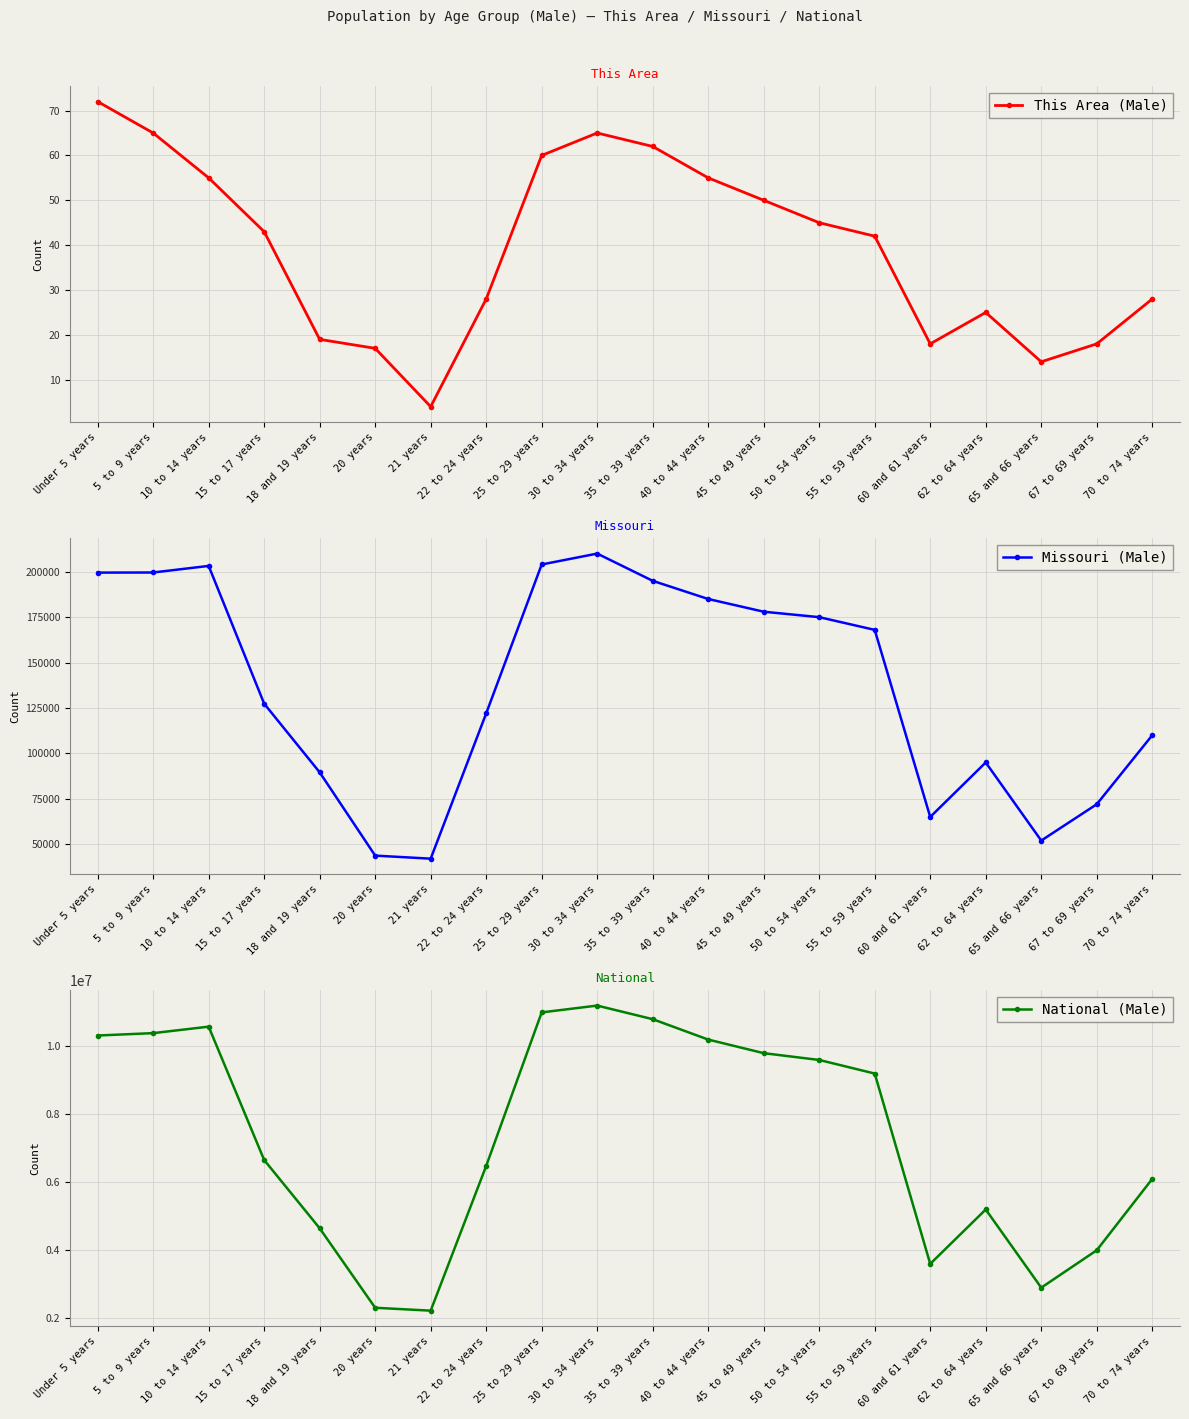

True or false: National (Male) has more than 1 points higher than both neighbors.

True